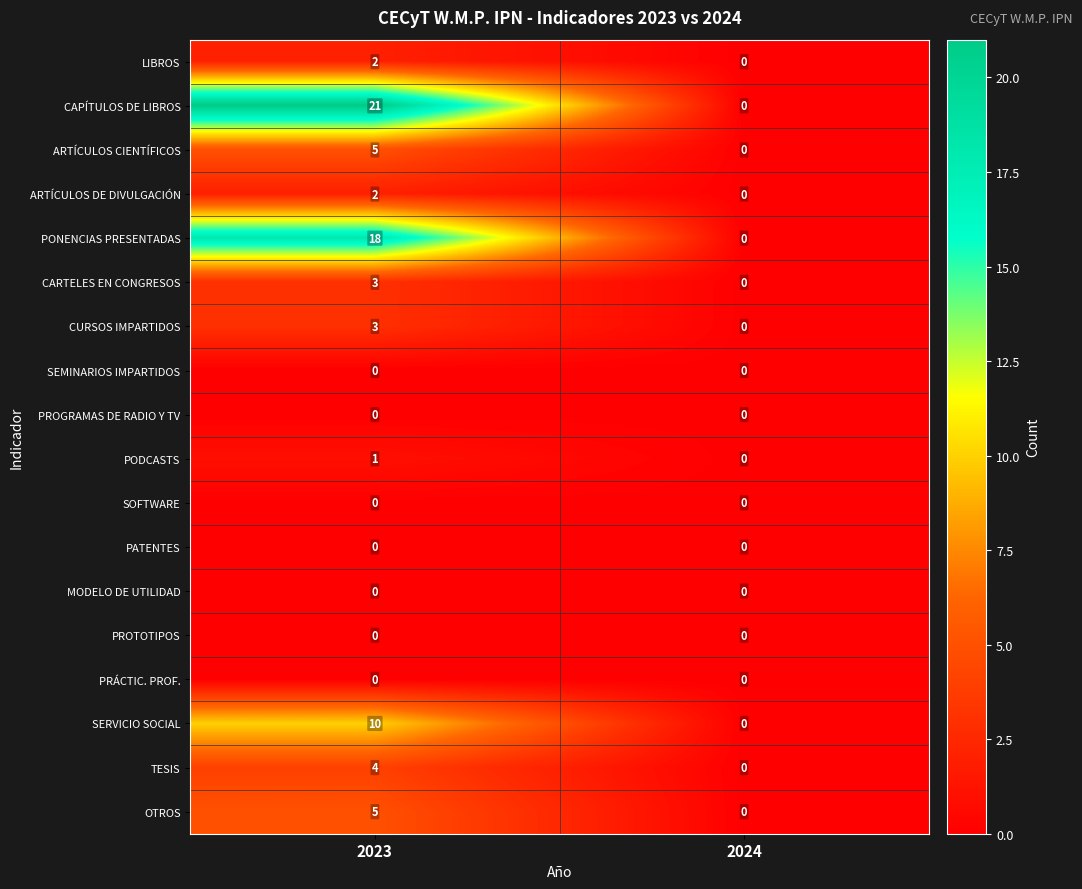

At which label does ARTÍCULOS DE DIVULGACIÓN reach its peak?

2023